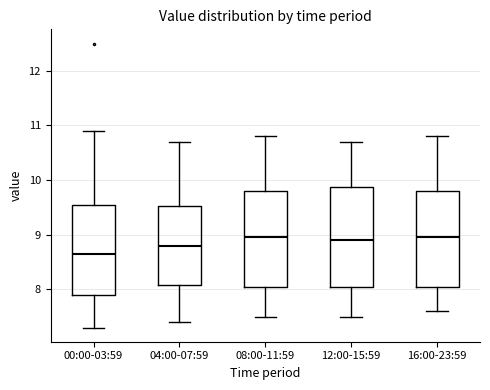

Which box has the lowest median line?

00:00-03:59